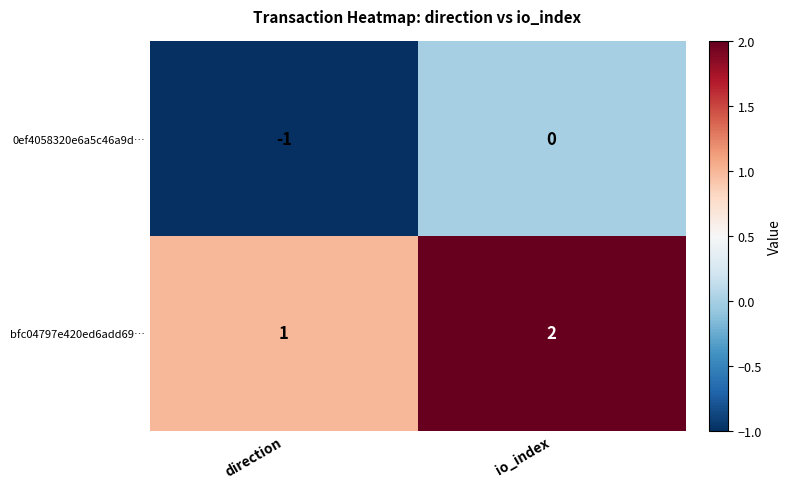

Which category has the lowest value in the bfc04797e420ed6add69… series?

direction